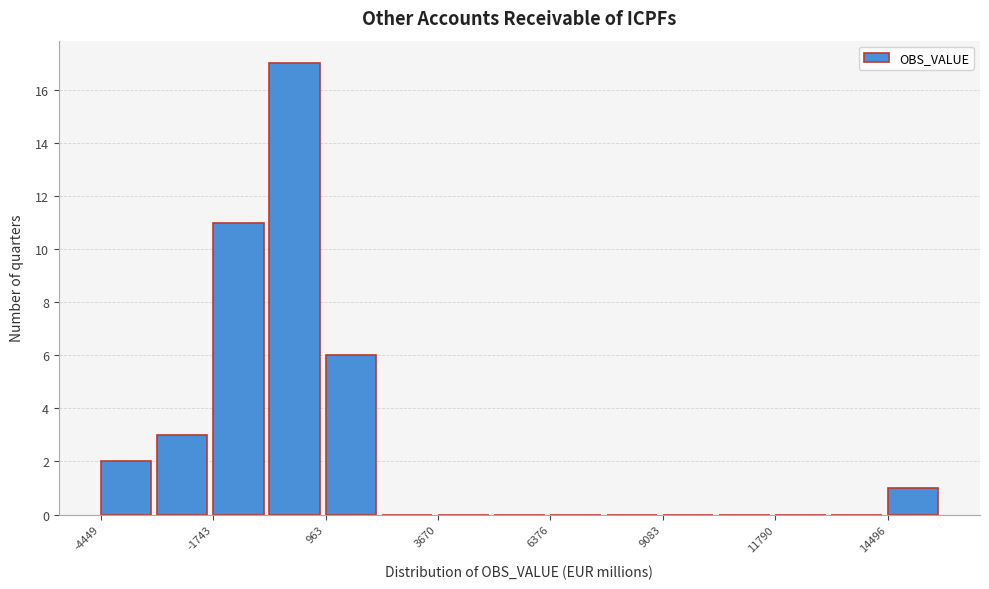

Around what value on the x-axis is the tallest bar? Give the approximate position of its centre, as read against the axis.

0